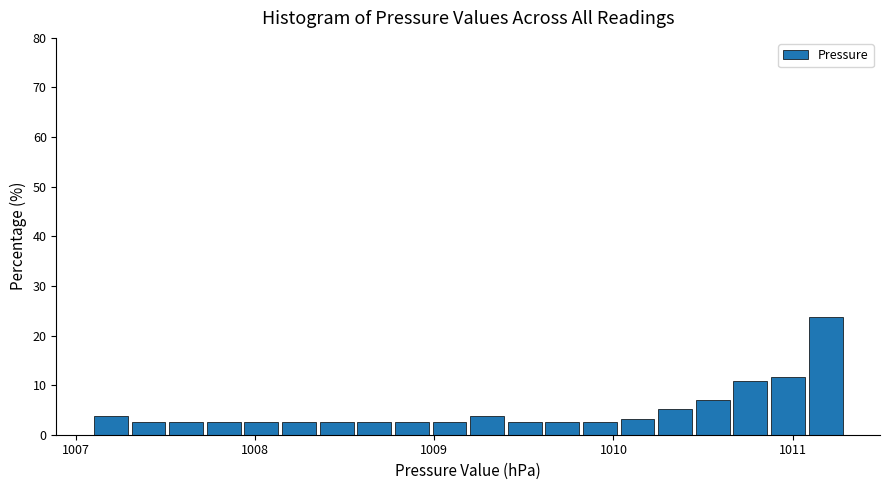

Around what value on the x-axis is the tallest bar? Give the approximate position of its centre, as read against the axis.

1011.2